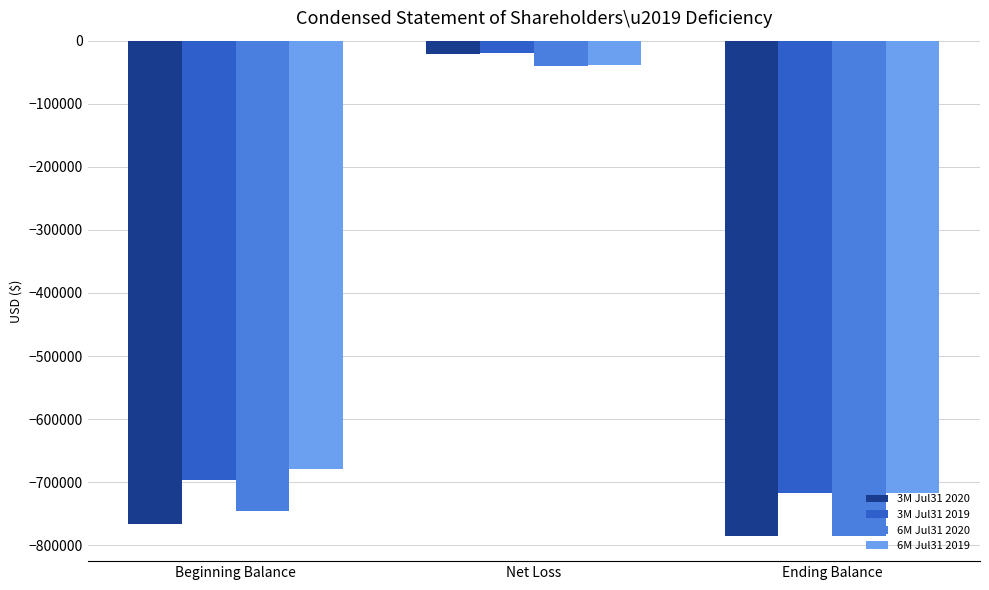

Reading left to right, list all the values displayed in this chart.

3M Jul31 2020: Beginning Balance=-765437	Net Loss=-20375	Ending Balance=-785812
3M Jul31 2019: Beginning Balance=-697192	Net Loss=-19632	Ending Balance=-716824
6M Jul31 2020: Beginning Balance=-745020	Net Loss=-40792	Ending Balance=-785812
6M Jul31 2019: Beginning Balance=-678551	Net Loss=-38273	Ending Balance=-716824